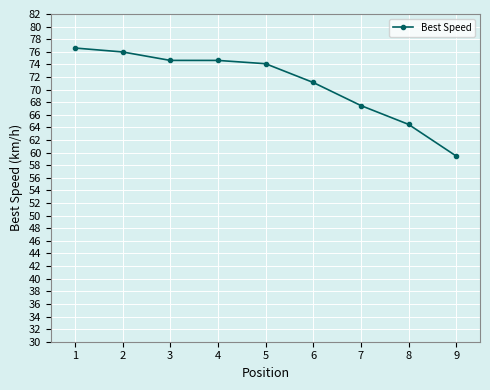

Where is the data nearest to the value 68?

7